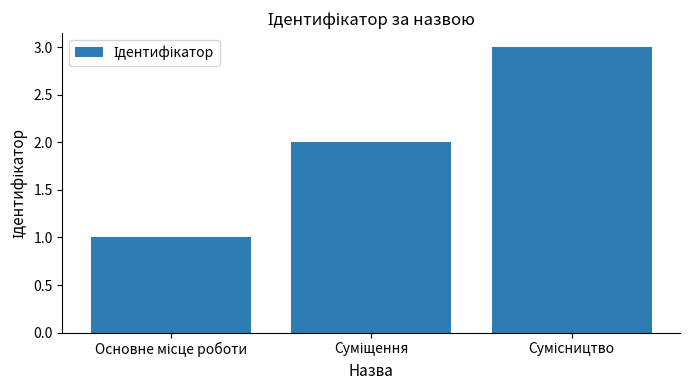

What is the maximum value shown in the chart?

3